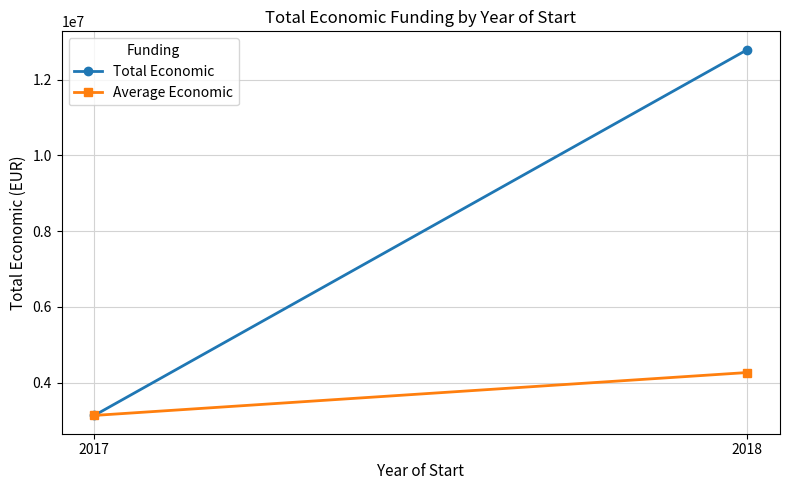

What are all the series names shown in the legend?

Total Economic, Average Economic